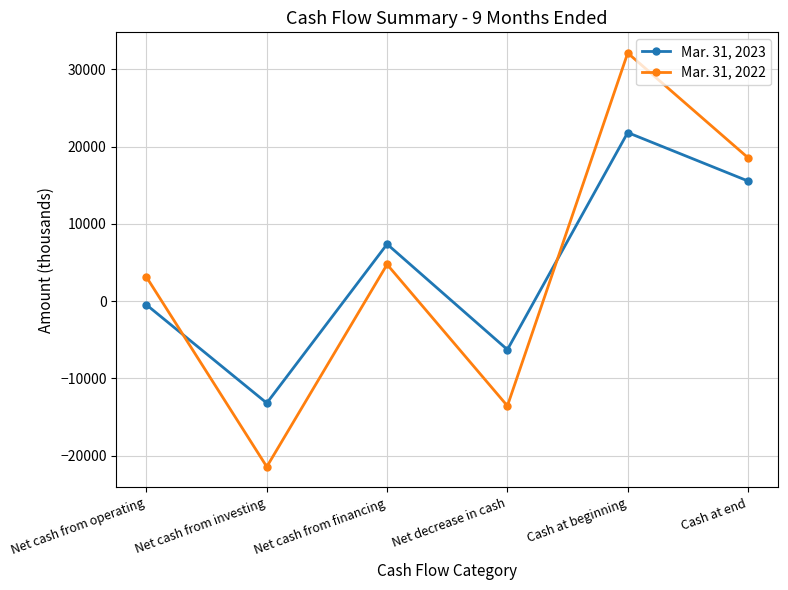

Where is the first local minimum for Mar. 31, 2022?

Net cash from investing